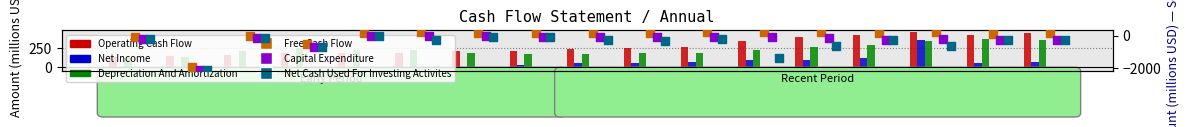

Which series reaches the minimum Y coordinate?

Capital Expenditure